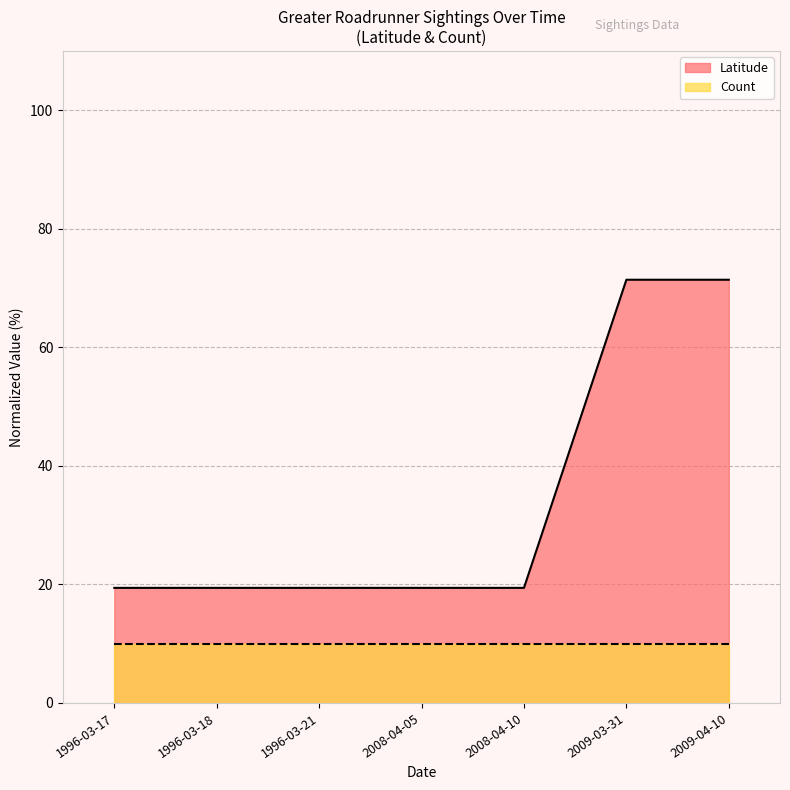

What is the label of the 4th point from the left?

2008-04-05